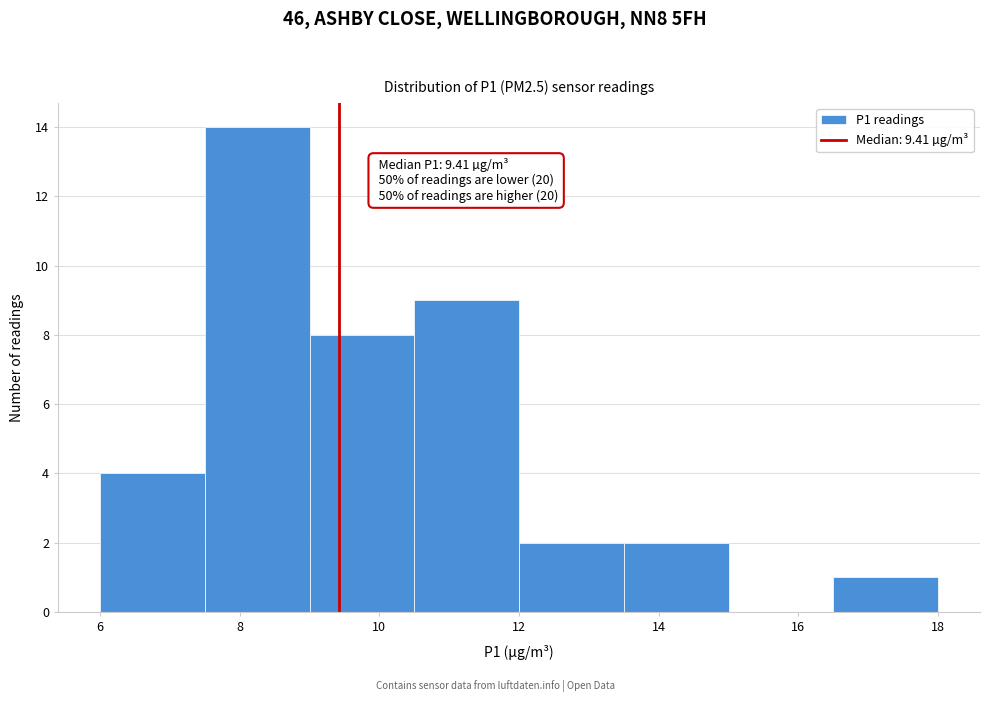

Which range on the x-axis has the tallest bar?

7.5 to 9.0